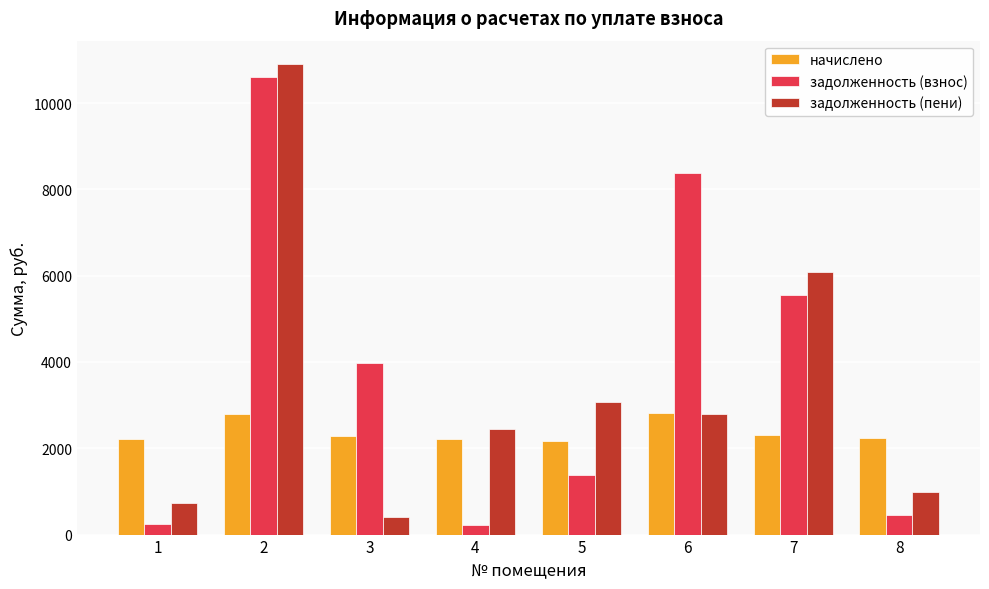

At which label does начислено first exceed 2281?

2